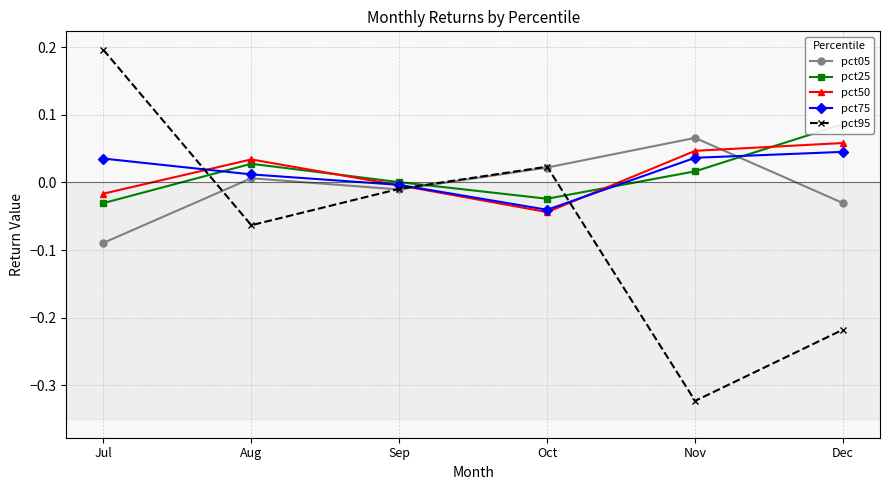

How many intersections are there between pct25 and pct50?

3